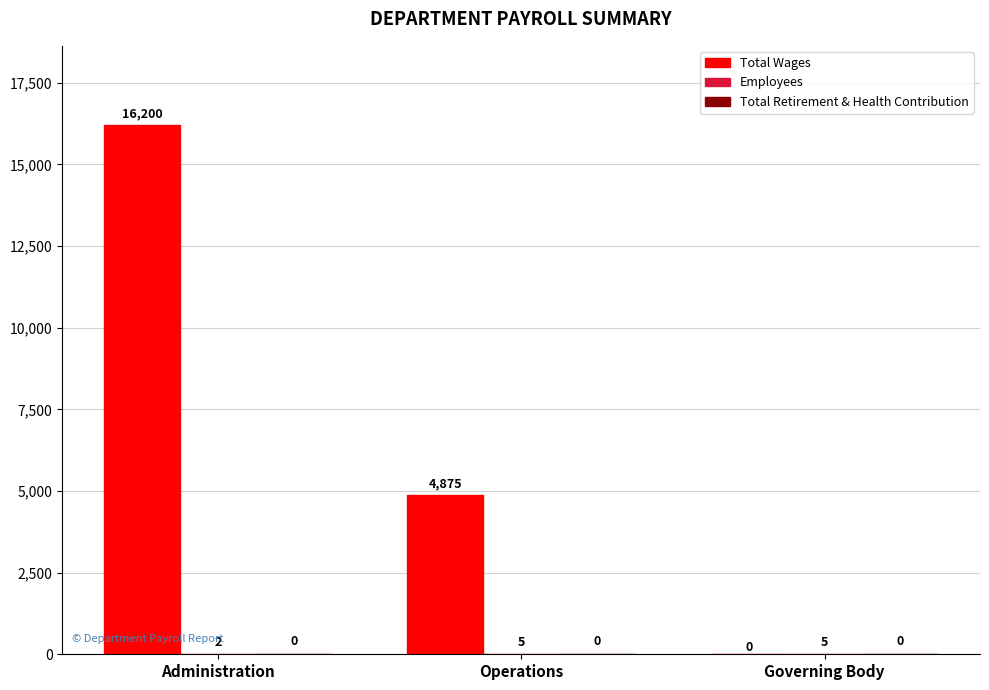

Between Administration and Operations, which series saw the biggest shift?

Total Wages